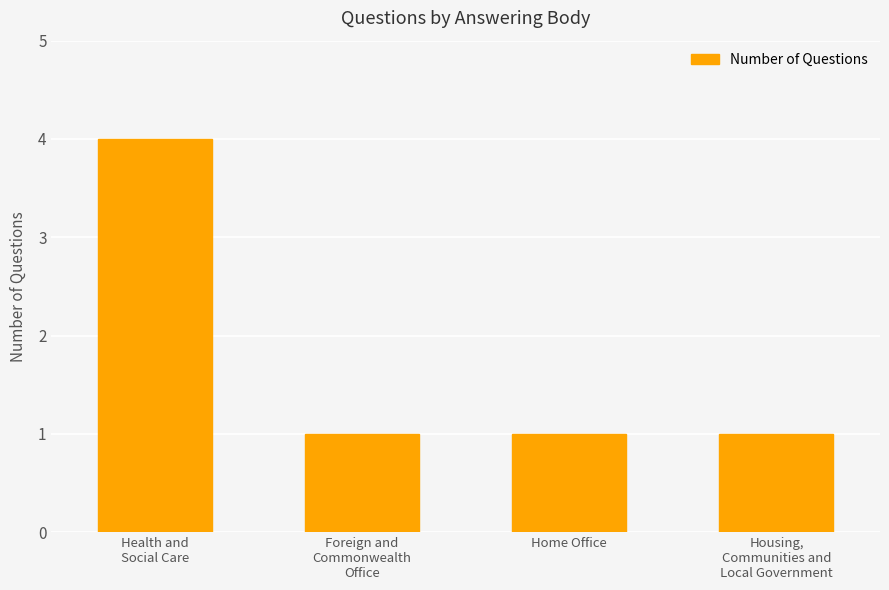

What is the sum of all values?

7